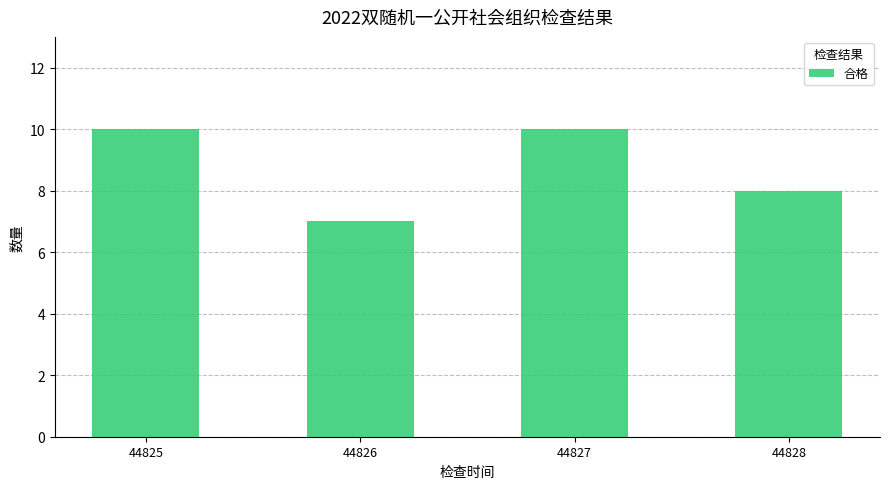

Are the bars horizontal?

No